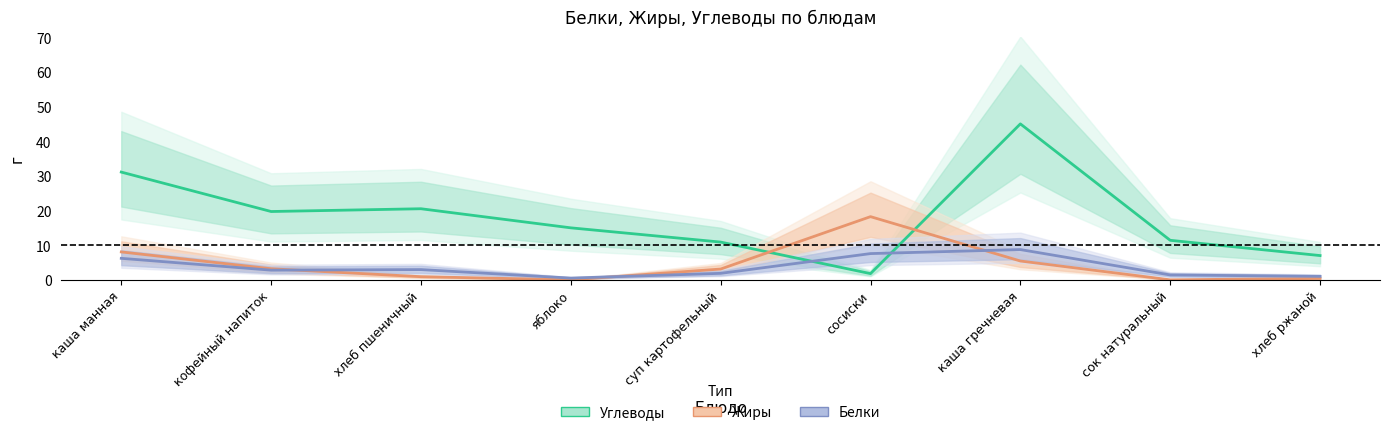

At which category is the sum across all series the highest?

каша гречневая